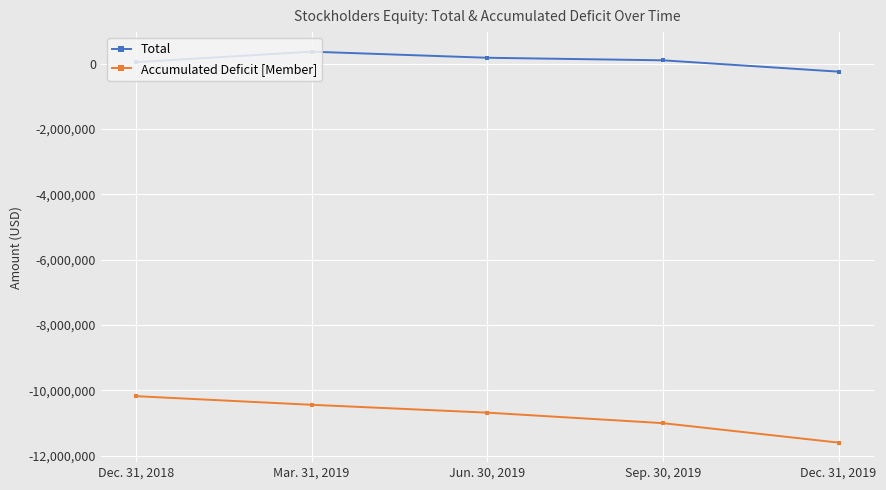

What is the spread (max minus min) of values at Dec. 31, 2019?

11361097